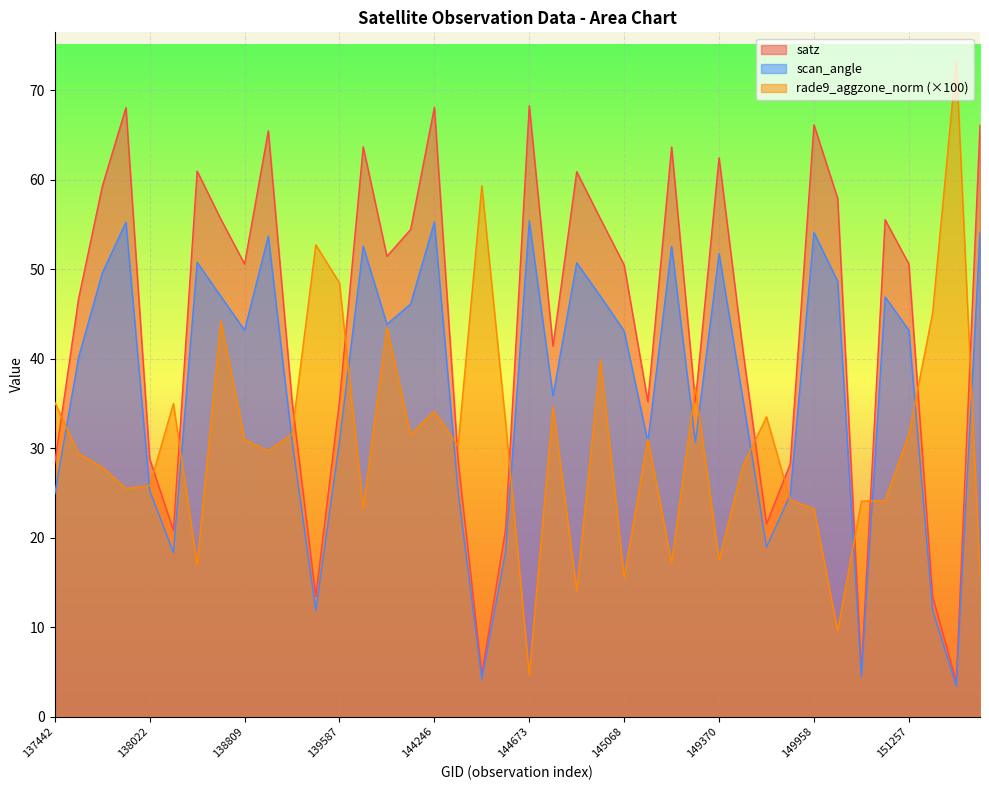

What is the difference between the rade9_aggzone_norm values at 144659 and 149958?

9.7